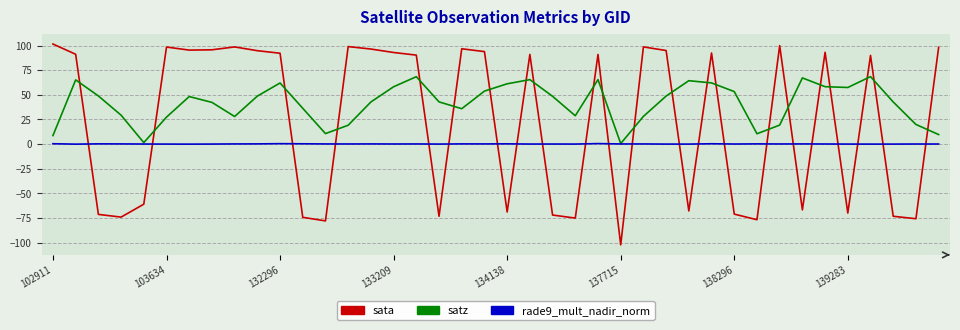

What is the minimum value for satz?

0.6